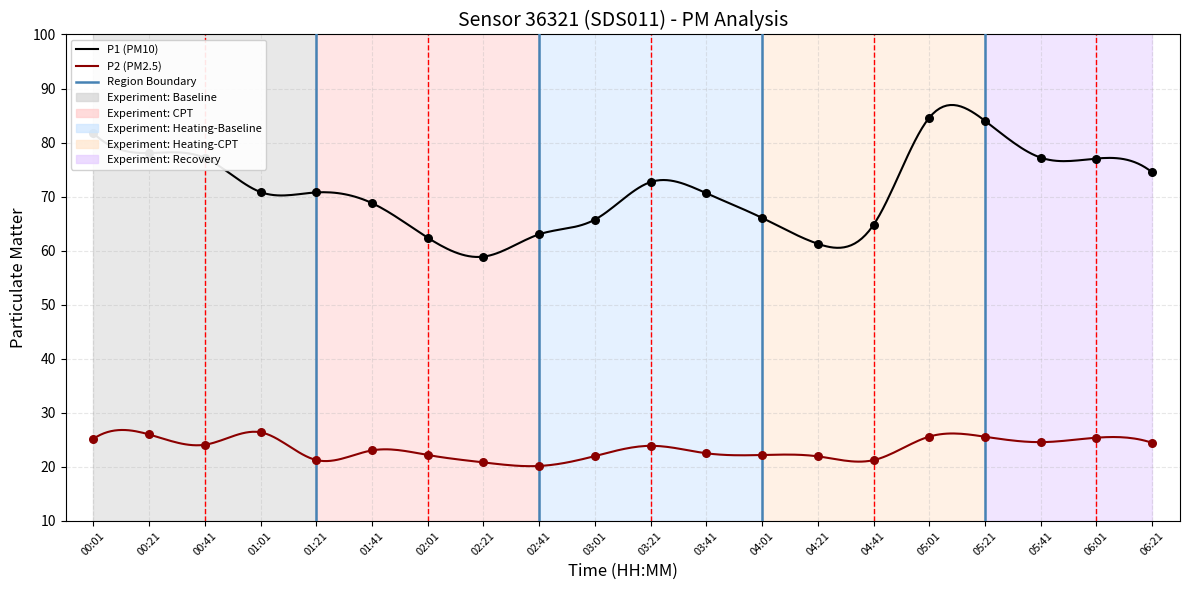

What is the total value across all series at 01:01?

97.2